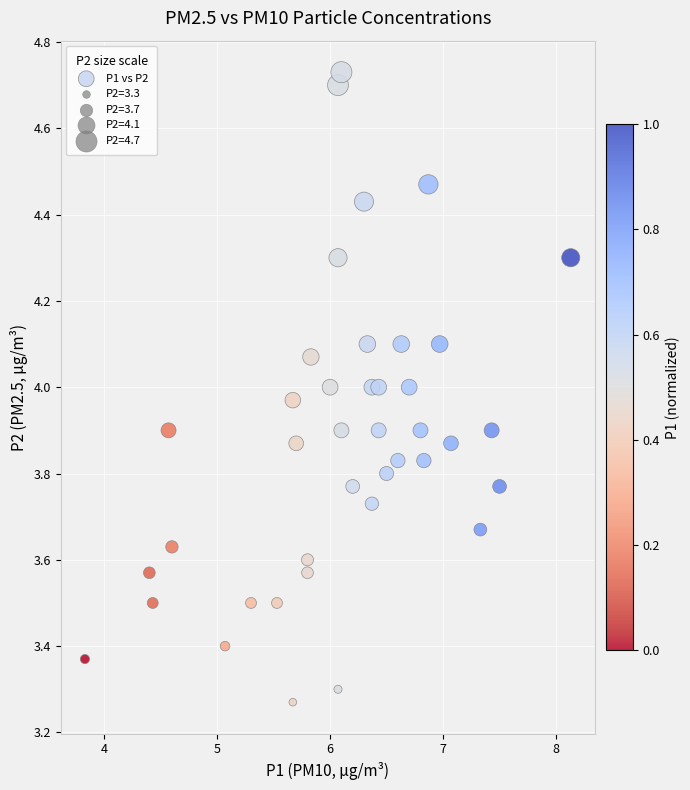

What is the range of X values (max minus min)?

4.3